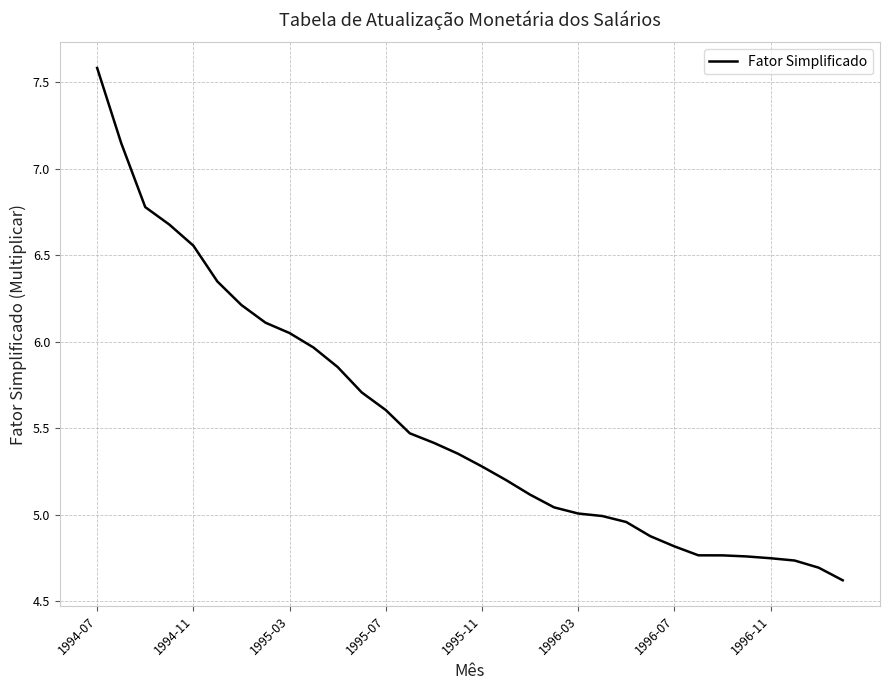

What is the smallest value displayed?

4.6